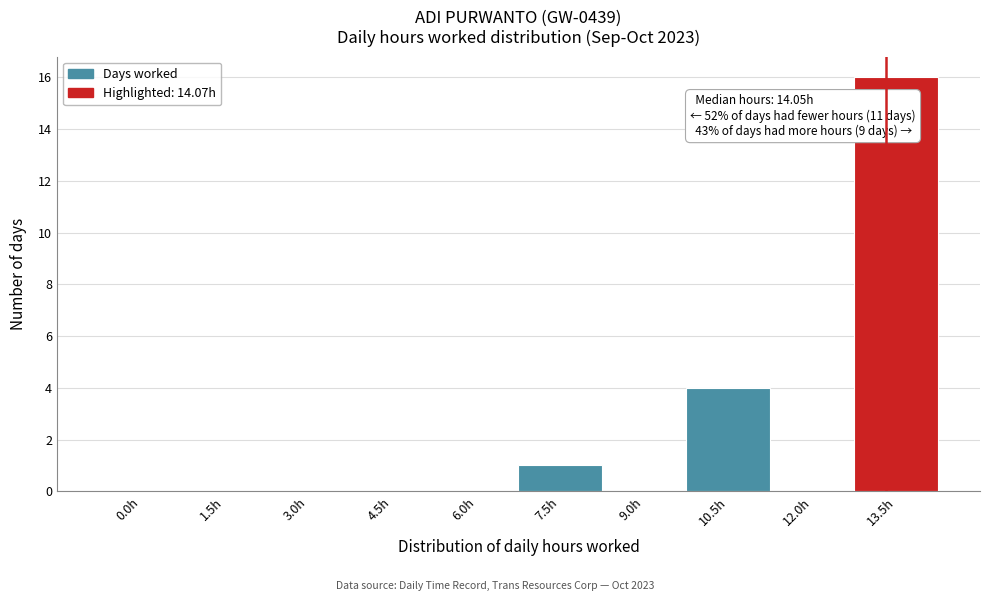

Reading right to left, list all the values displayed in this chart.

13.5h=16	12.0h=0	10.5h=4	9.0h=0	7.5h=1	6.0h=0	4.5h=0	3.0h=0	1.5h=0	0.0h=0